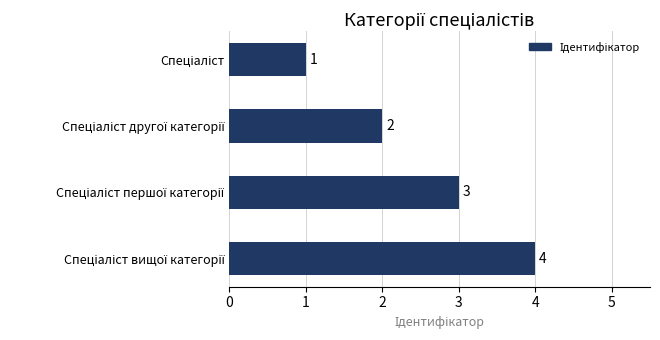

What is the difference between the maximum and minimum values?

3